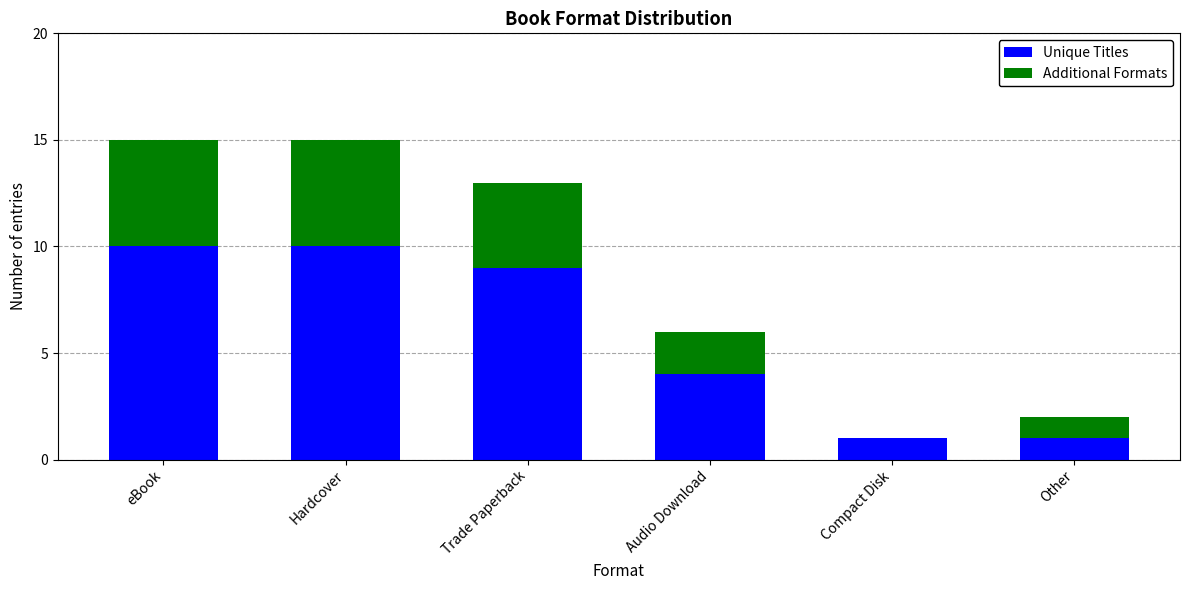

Reading left to right, what are the values for Unique Titles?

eBook=10	Hardcover=10	Trade Paperback=9	Audio Download=4	Compact Disk=1	Other=1